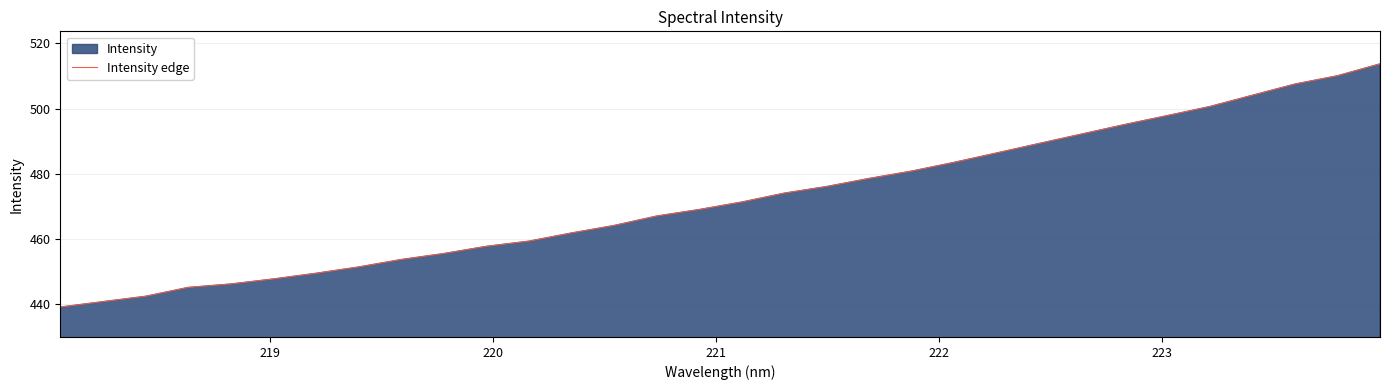

What is the maximum value shown in the chart?

513.7